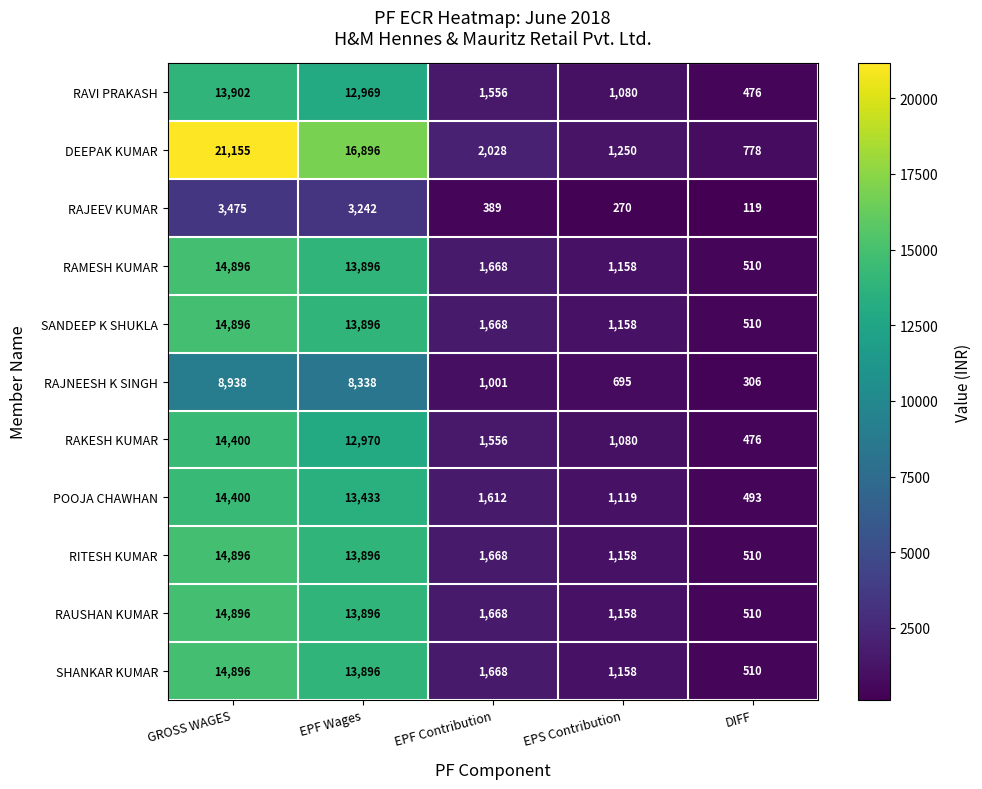

At how many categories does at least one series exceed 690?

5